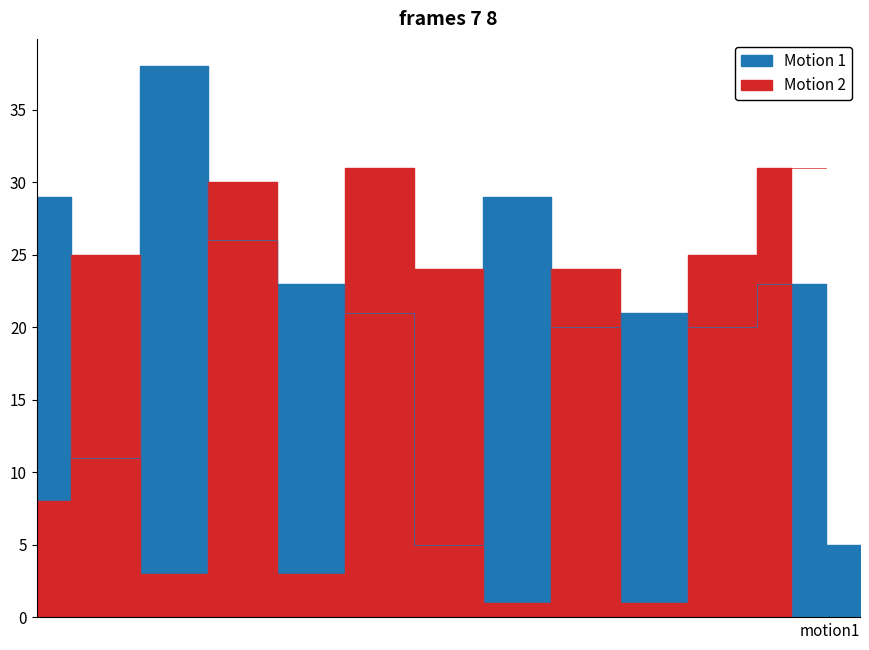

What is the minimum value shown in the chart?

5